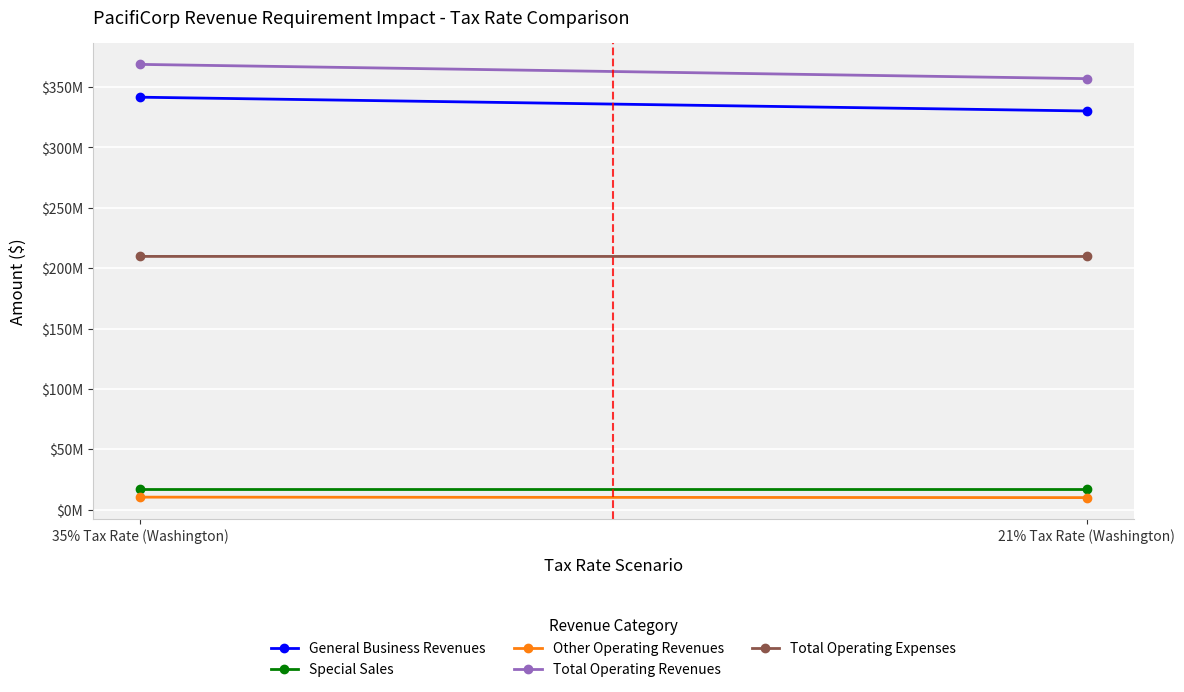

List the series in order of their peak value, lowest first.

Other Operating Revenues, Special Sales, Total Operating Expenses, General Business Revenues, Total Operating Revenues